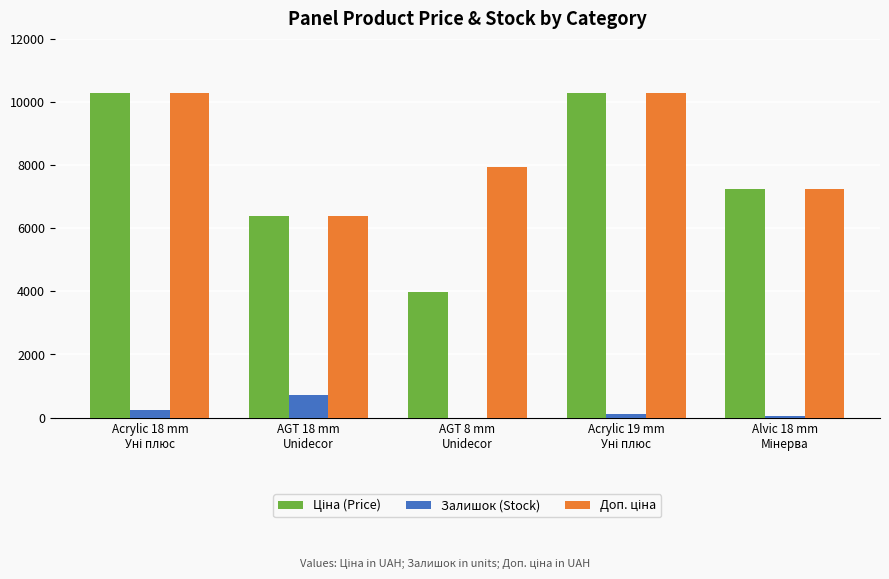

What is the maximum value shown in the chart?

10285.3